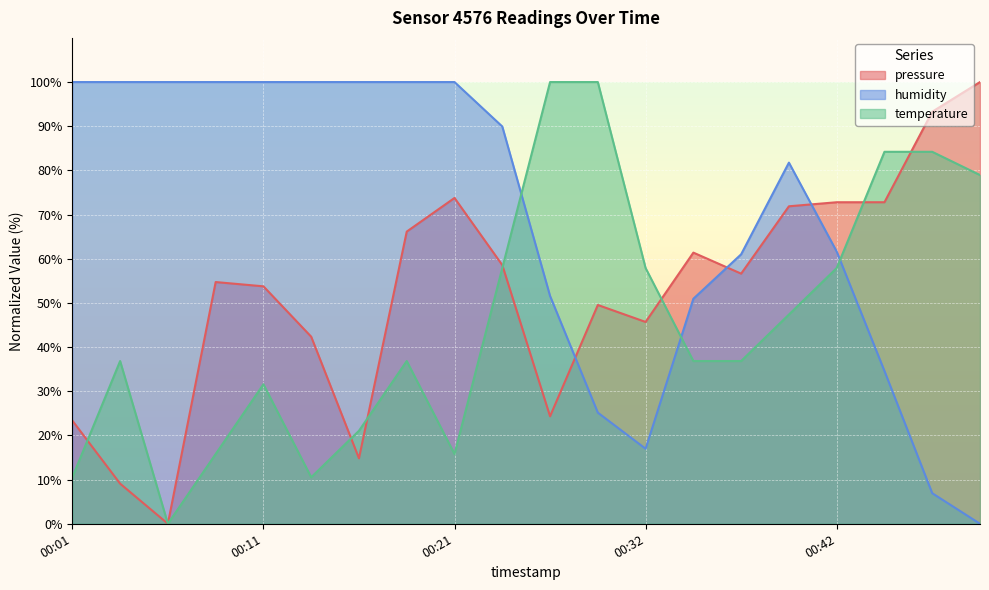

What is the approximate value of temperature at 2022-11-04T00:13:52?

10.5